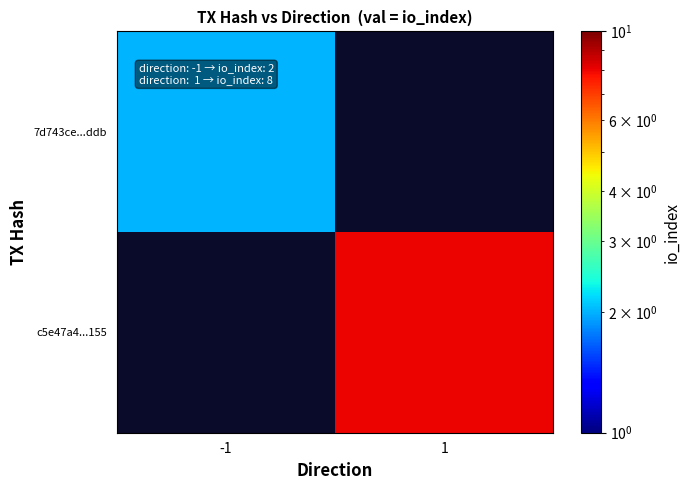

List the series in order of their peak value, highest first.

7d743ce...ddb, c5e47a4...155